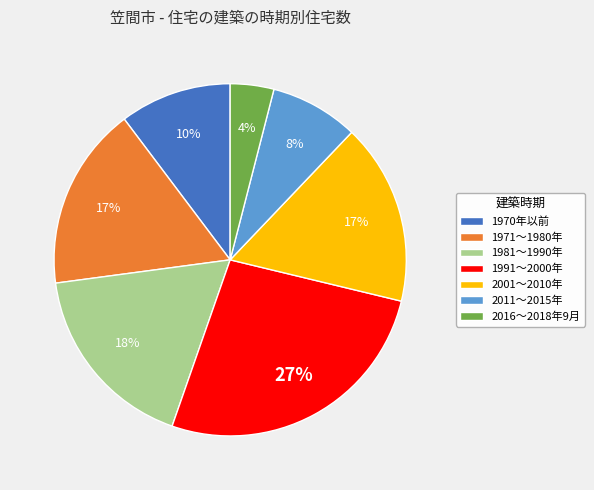

What percentage is the 2016～2018年9月 slice, to the nearest percent?

4%